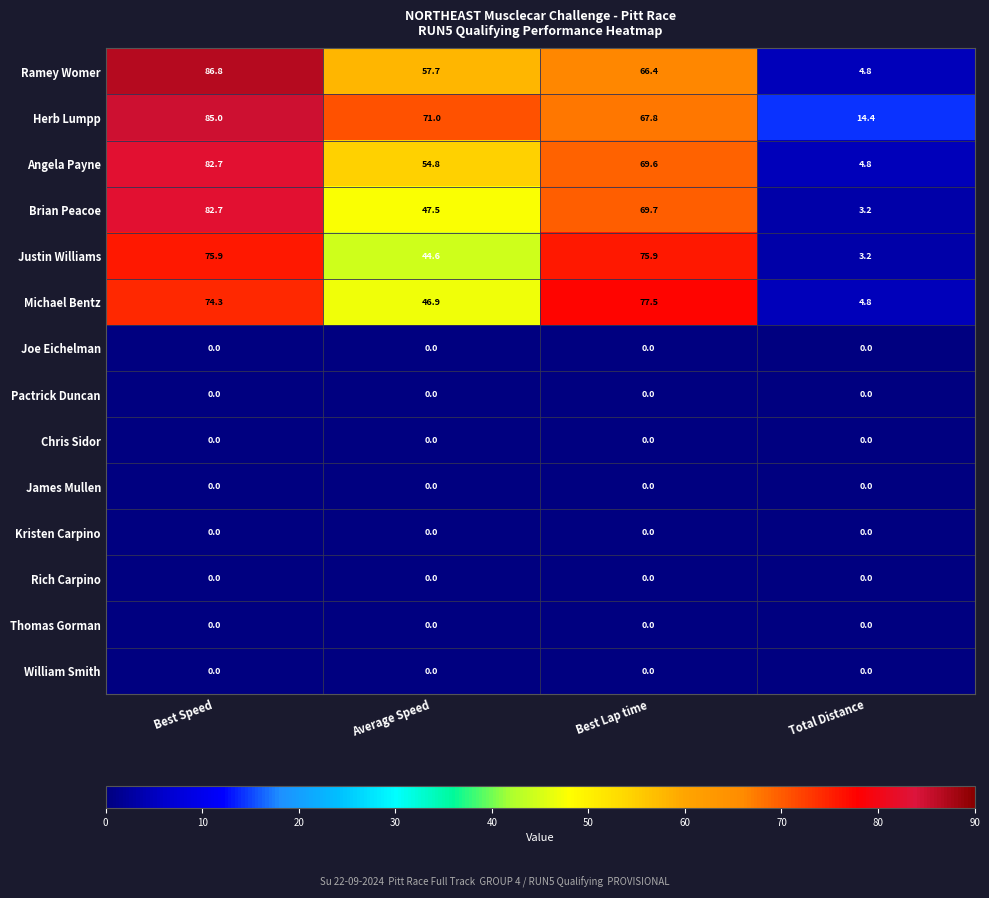

List the labels in order of Herb Lumpp value, smallest first.

Total Distance, Best Lap time, Average Speed, Best Speed